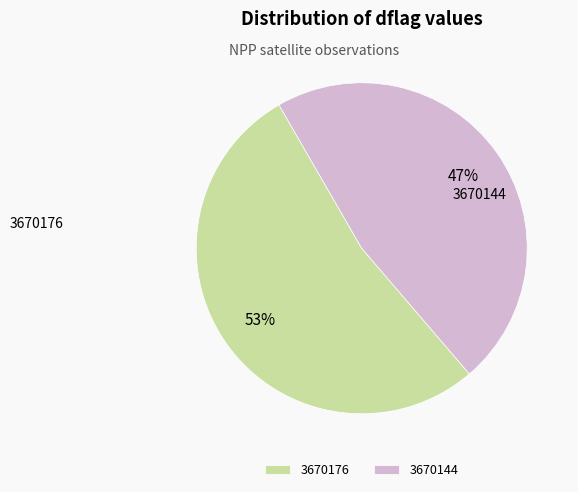

Count the number of slices in the pie.

2